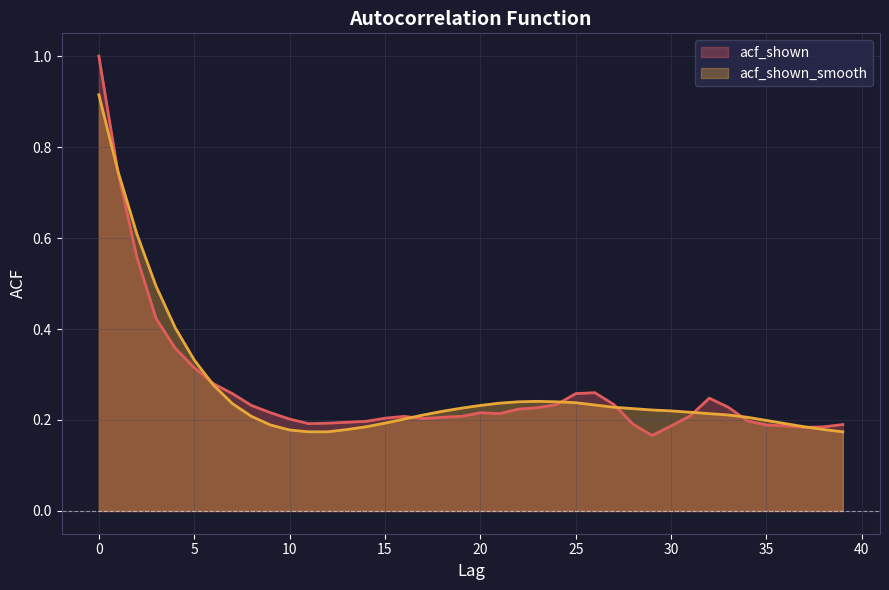

Which has a higher value, 17 or 2?

2